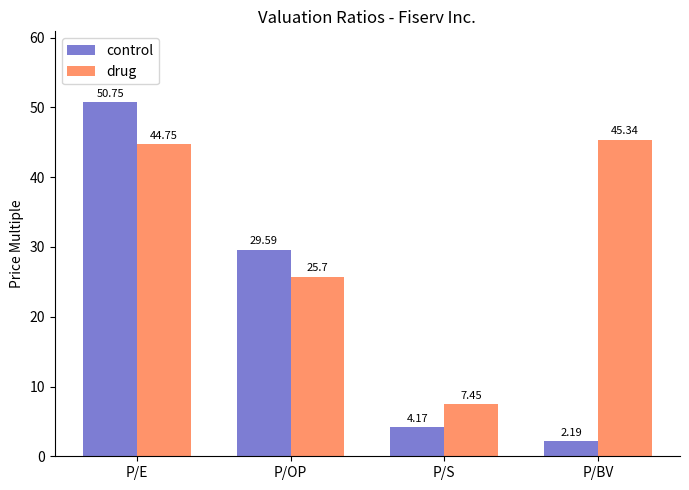

What is the difference between the control values at P/E and P/OP?

21.2